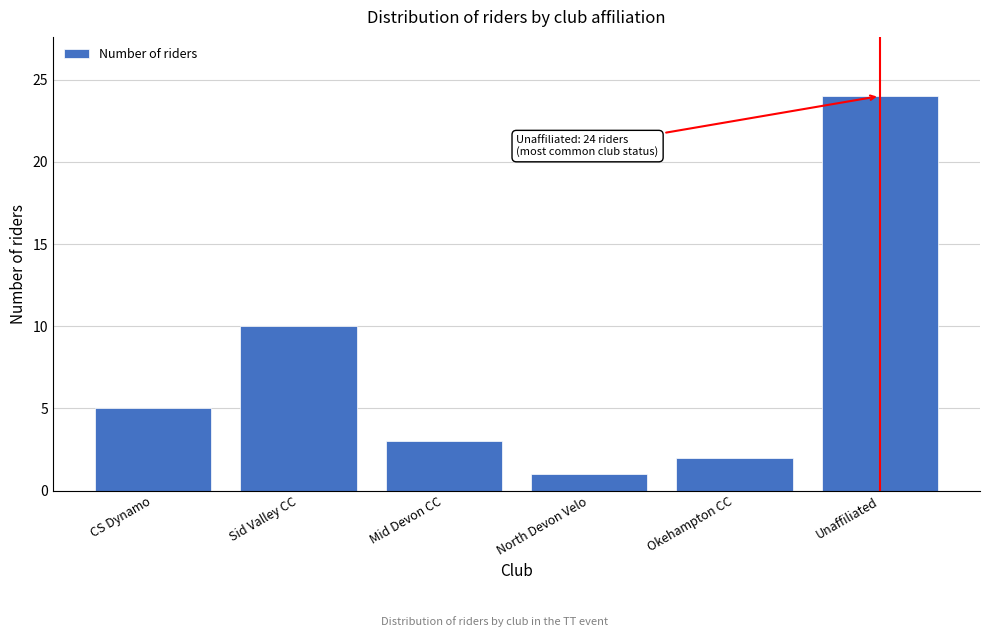

Reading left to right, what are all the values shown in this chart?

5	10	3	1	2	24